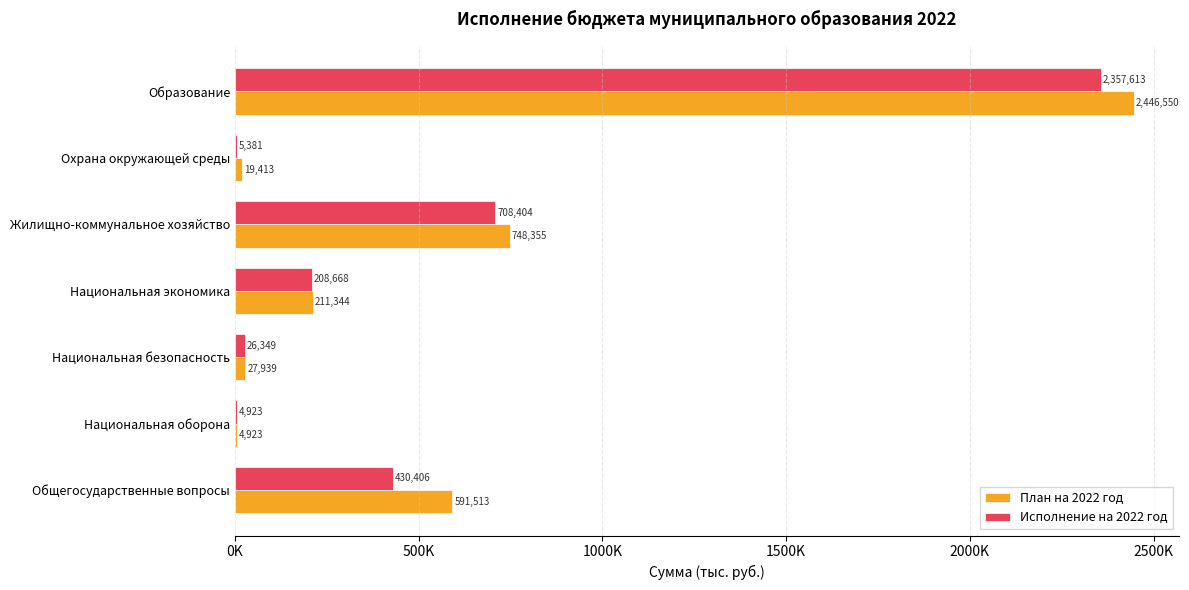

At which category is the sum across all series the highest?

Образование